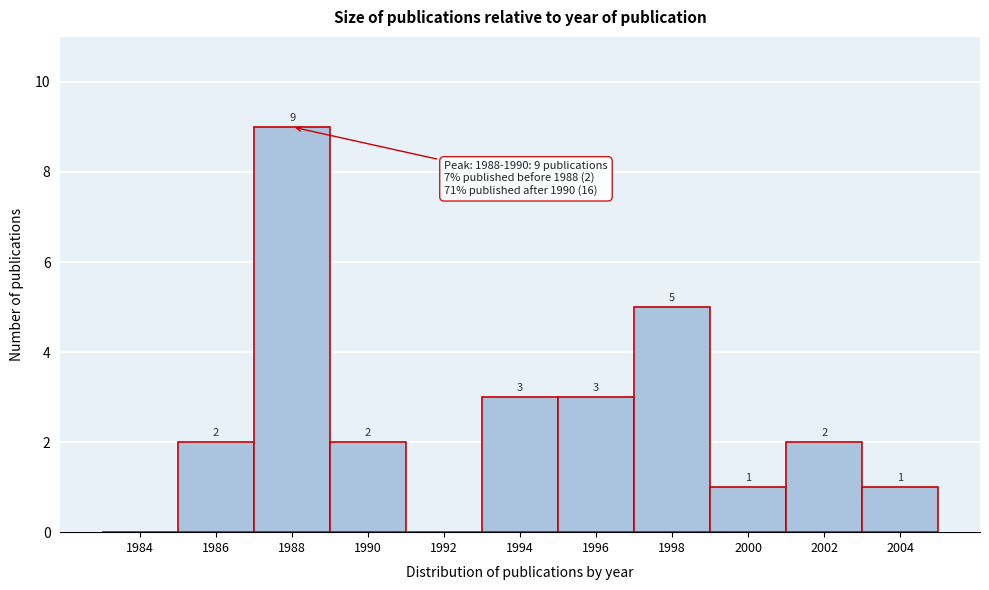

Reading left to right, extract all data points from this chart.

1984=0	1986=2	1988=9	1990=2	1992=0	1994=3	1996=3	1998=5	2000=1	2002=2	2004=1